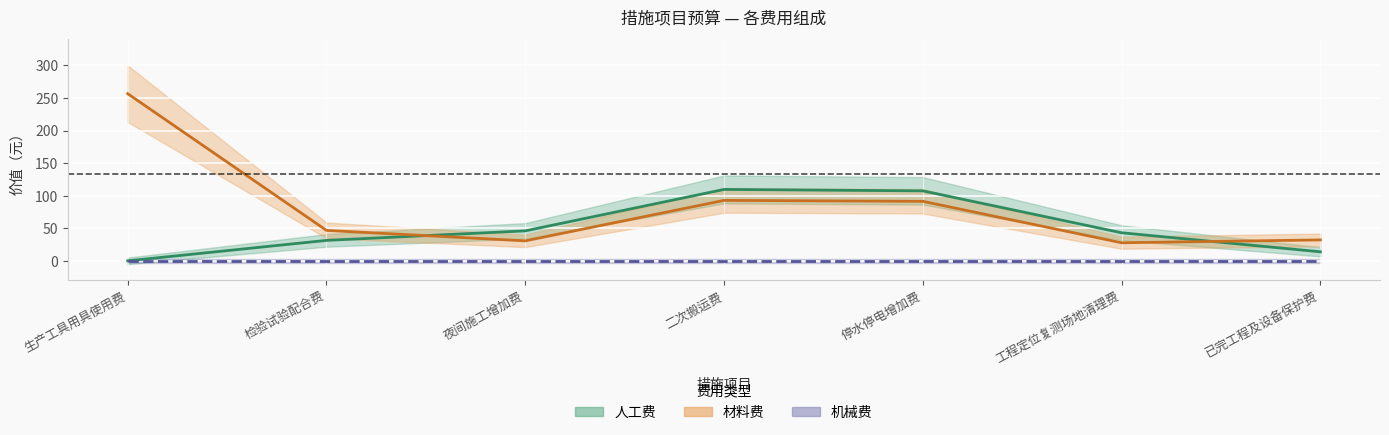

True or false: 人工费 and 材料费 cross at least once.

True